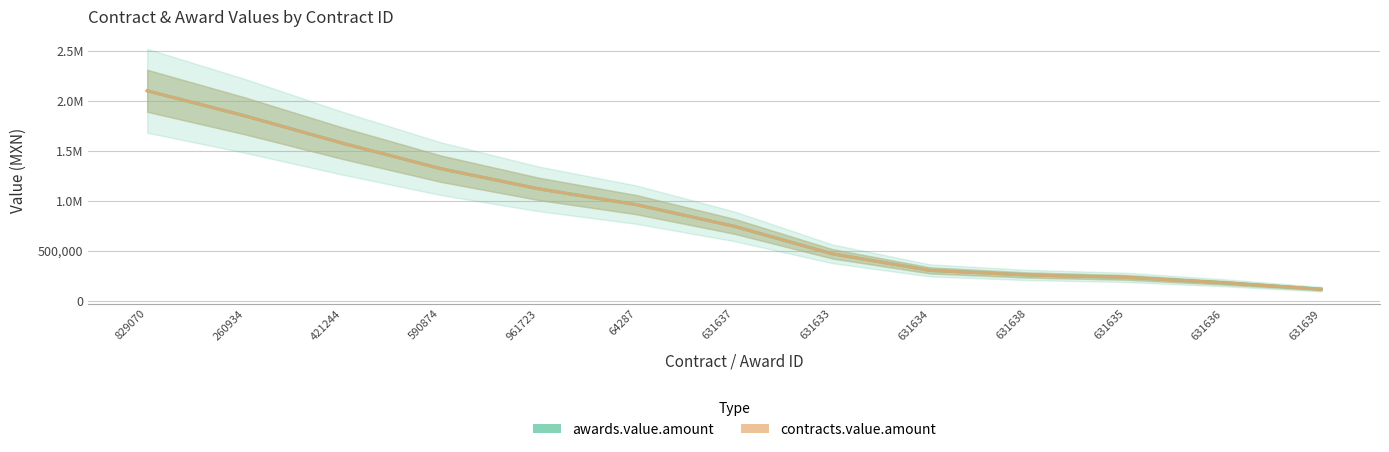

How many lines are shown in the chart?

2